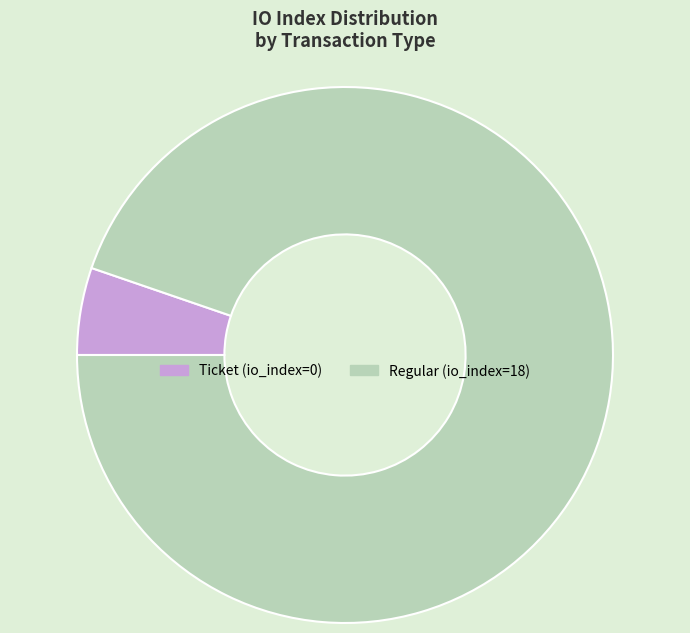

Does any single category account for the majority?

Yes